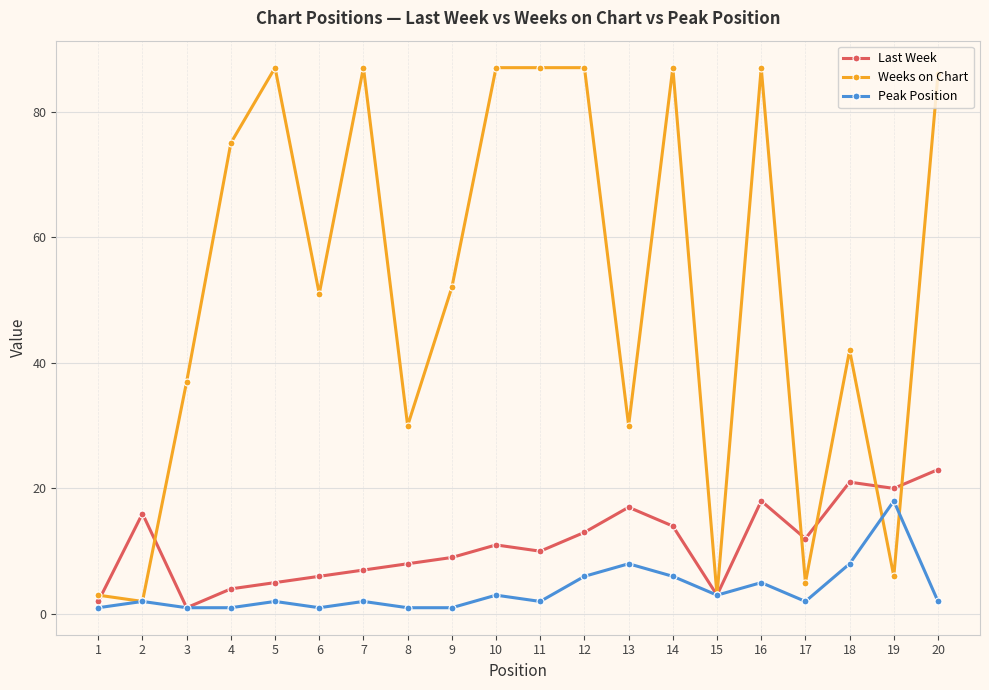

What is the sum of all Last Week values?

220